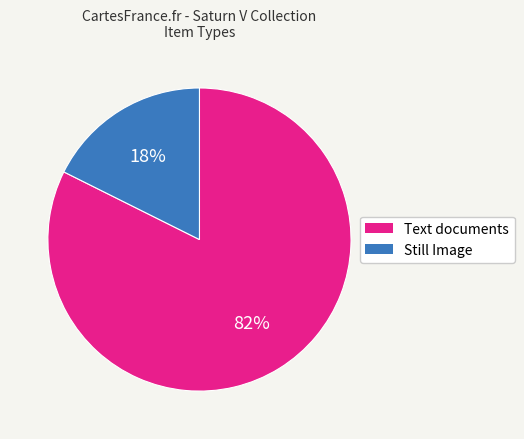

Is there any slice that represents more than half of the pie?

Yes